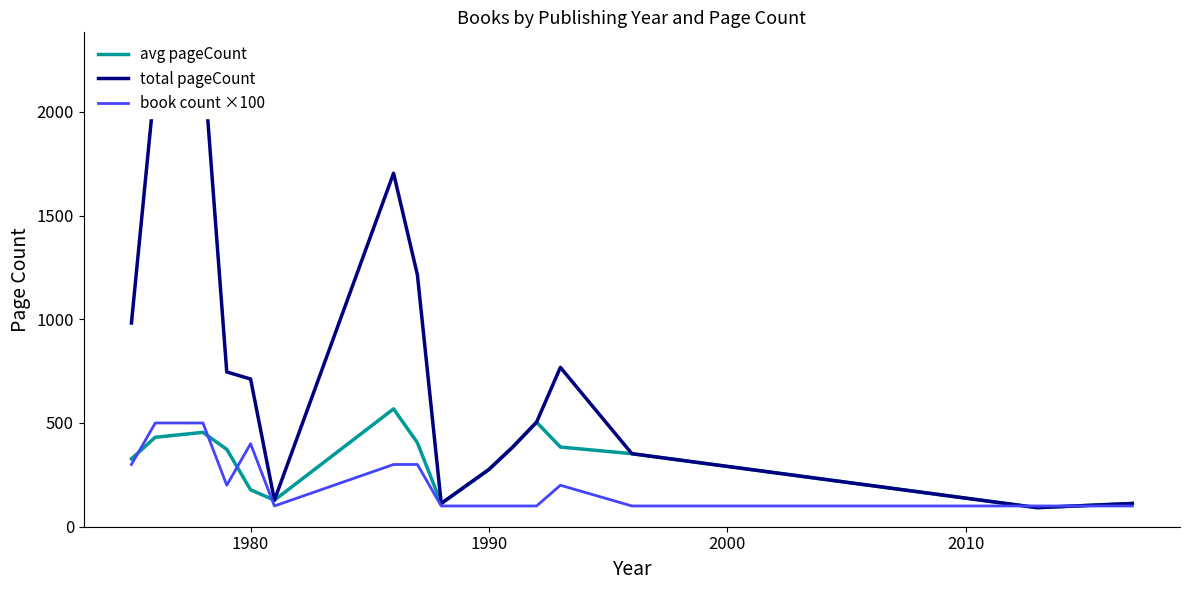

True or false: book count ×100 has more than 1 interior local peaks.

True